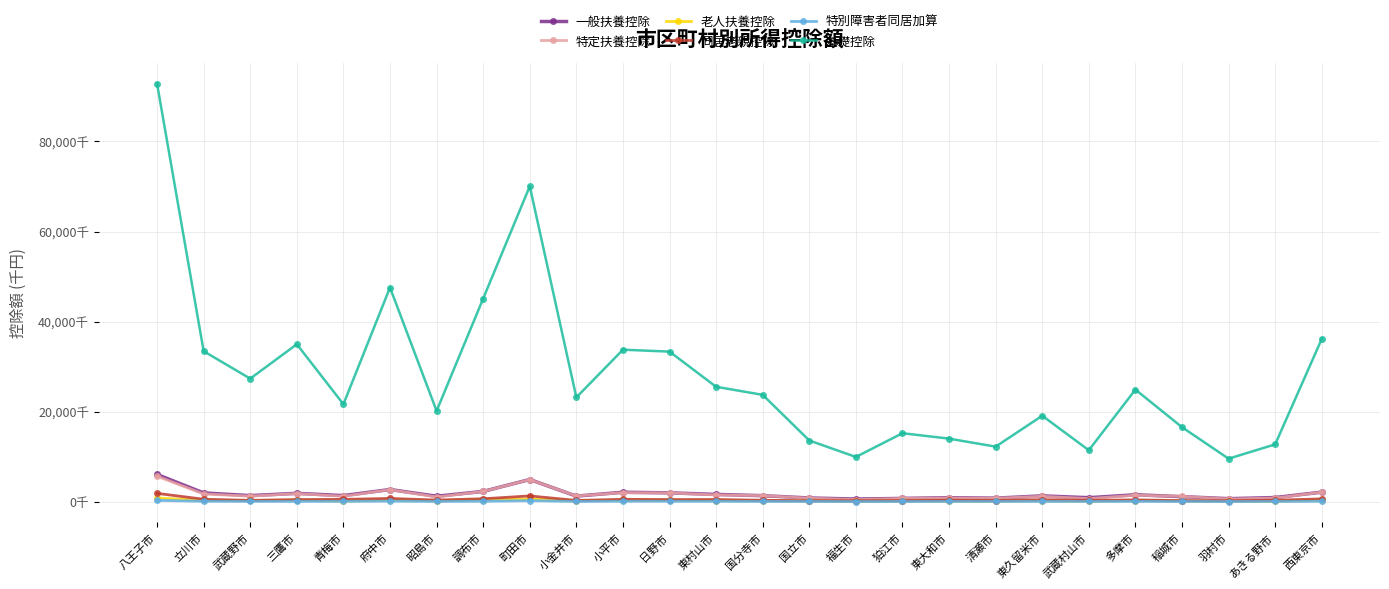

Which label corresponds to the largest value in the chart?

八王子市